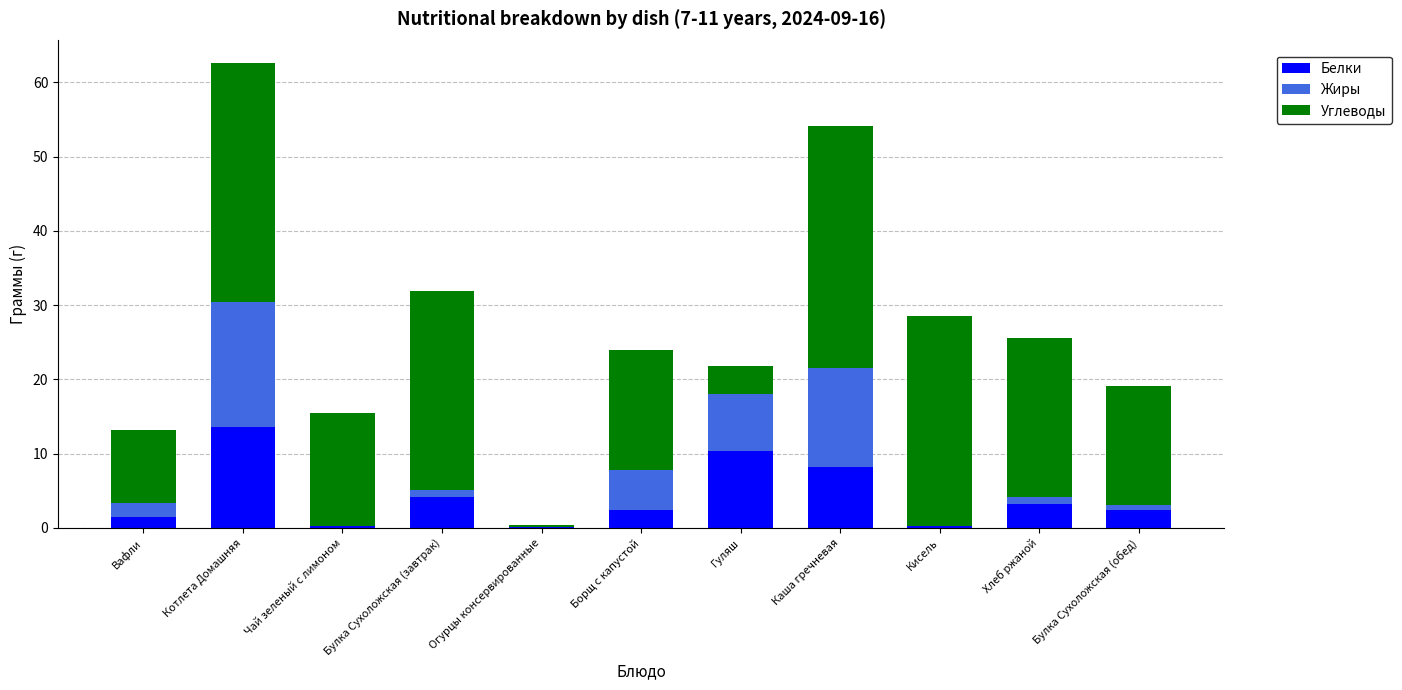

At which label does Белки reach its peak?

Котлета Домашняя